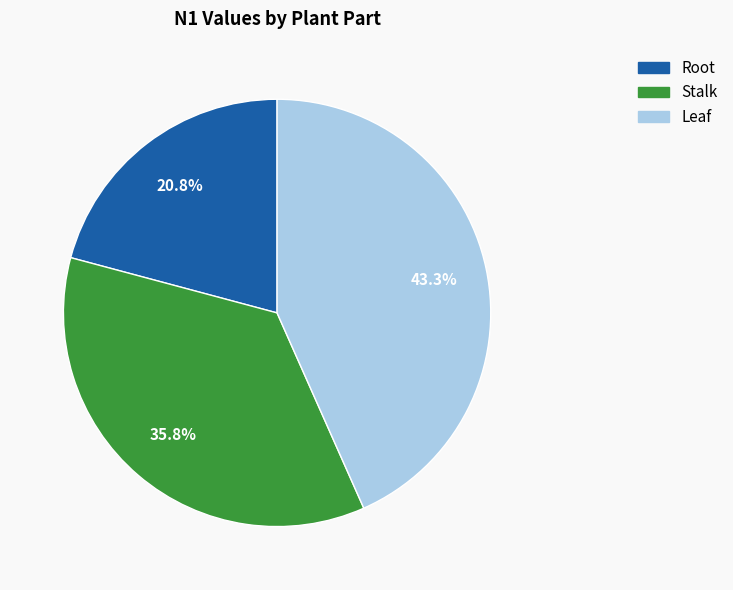

Is there a majority slice in this chart?

No